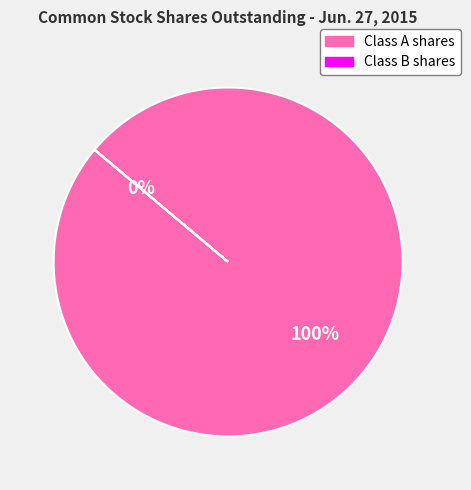

To the nearest percent, what is the difference between the largest and smallest slice percentages?

100%